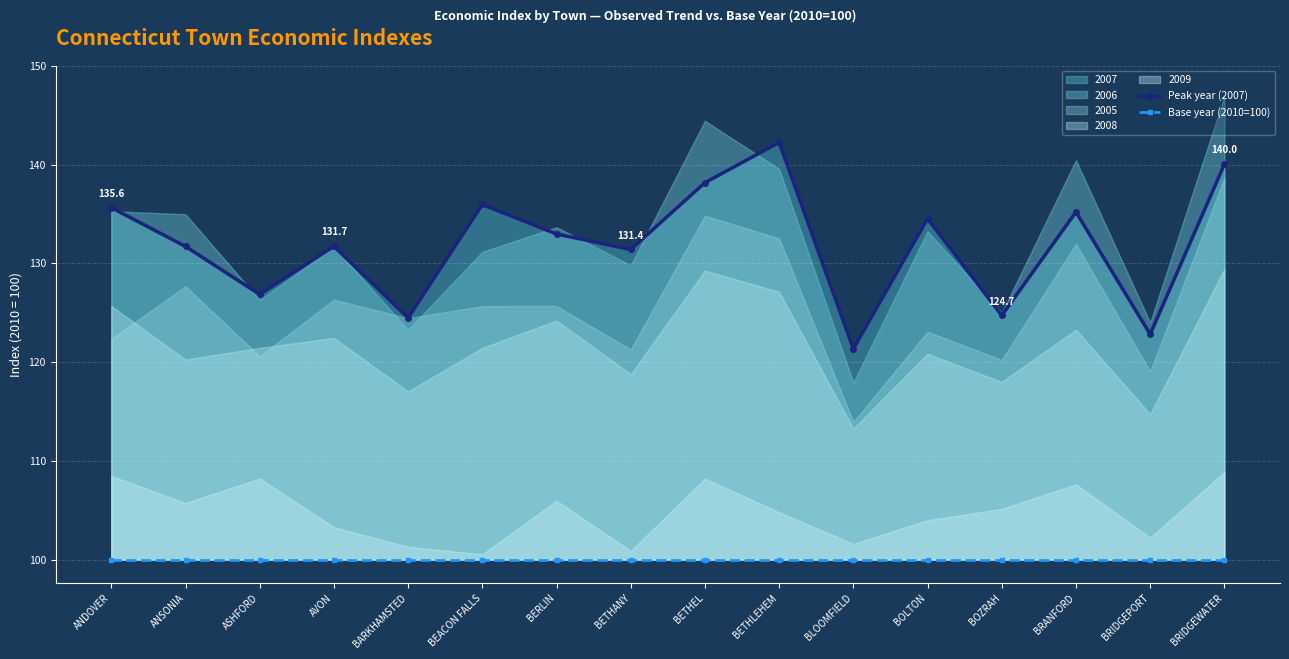

Reading left to right, transcribe all the data shown in this chart.

Peak year (2007): 135.6	131.7	126.8	131.7	124.5	136.0	133.0	131.4	138.2	142.2	121.3	134.5	124.7	135.2	122.8	140.0
Base year (2010=100): 100.0	100.0	100.0	100.0	100.0	100.0	100.0	100.0	100.0	100.0	100.0	100.0	100.0	100.0	100.0	100.0